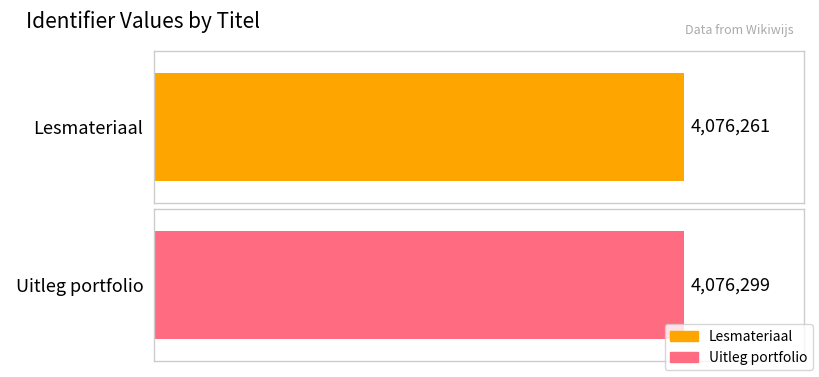

What is the change in value from Lesmateriaal to Uitleg portfolio?

+38